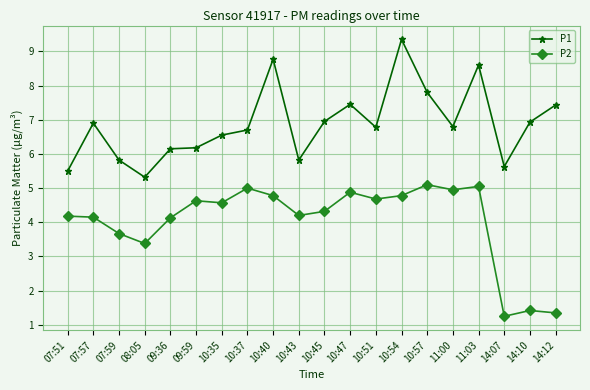

What is the spread (max minus min) of values at 07:51?

1.3